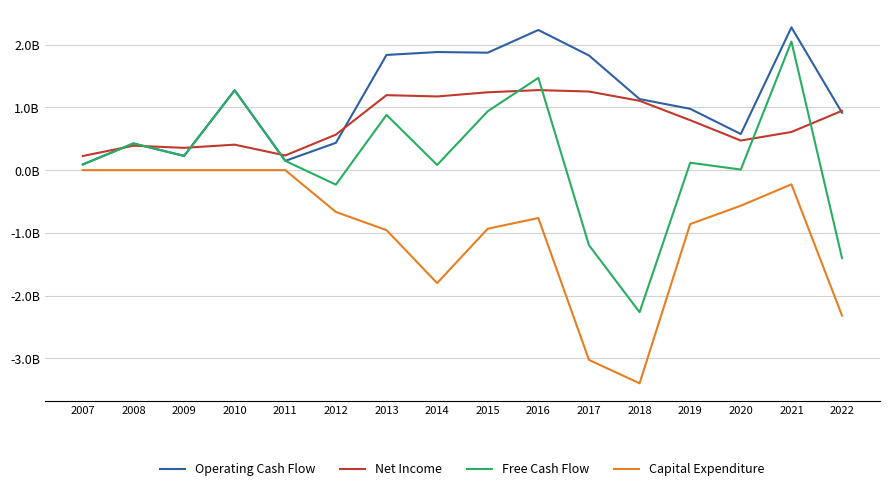

Is this an area chart (filled region under the line)?

No